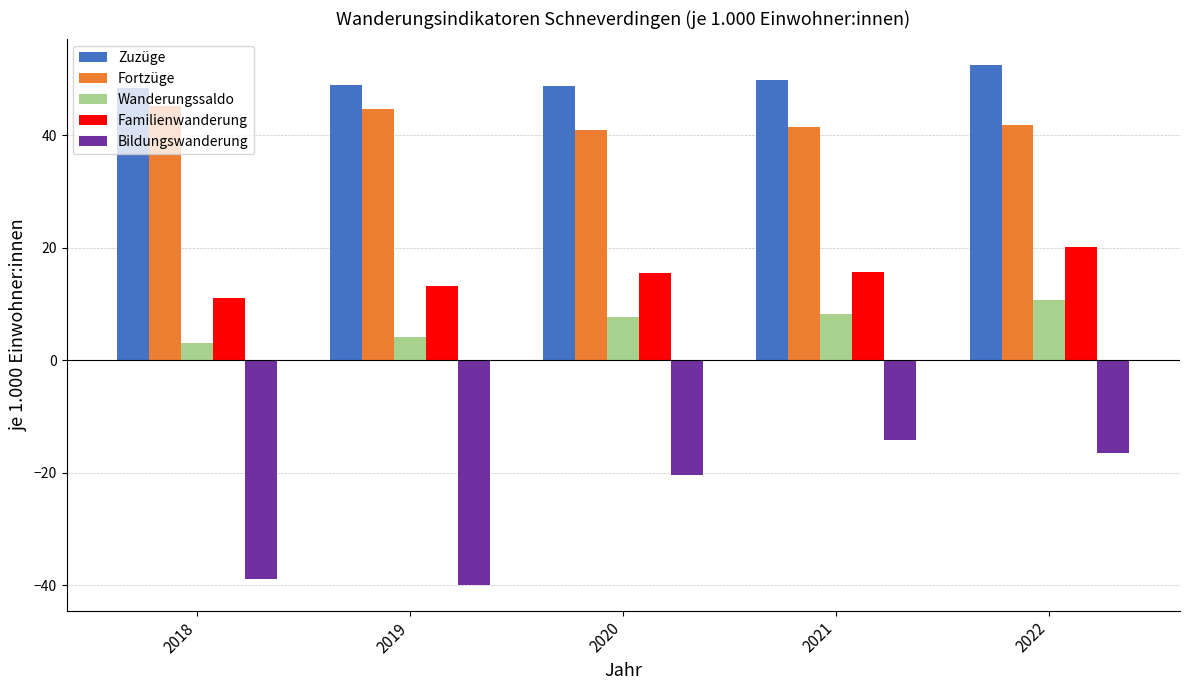

What are all the series names shown in the legend?

Zuzüge, Fortzüge, Wanderungssaldo, Familienwanderung, Bildungswanderung